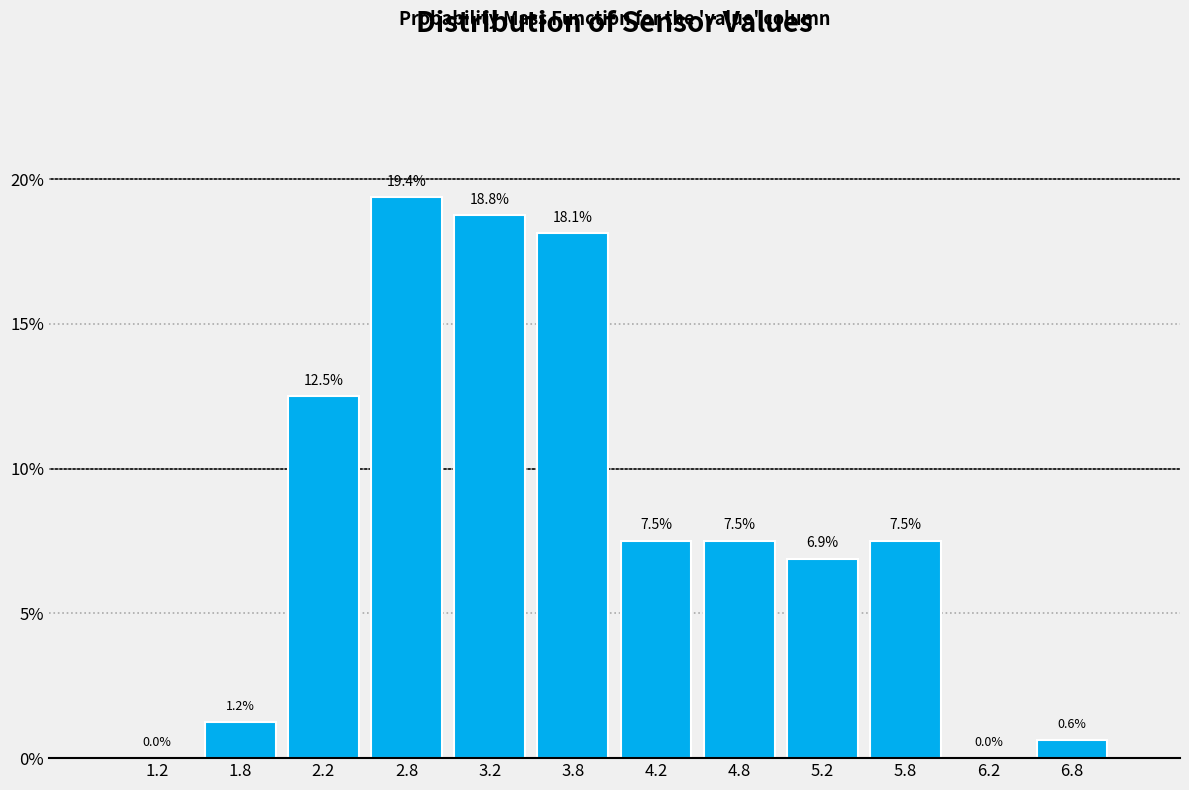

Reading left to right, list every bar in this chart as the range it spans on the x-axis followed by its height.

1.0 to 1.5: 0.0
1.5 to 2.0: 1.2
2.0 to 2.5: 12.5
2.5 to 3.0: 19.4
3.0 to 3.5: 18.8
3.5 to 4.0: 18.1
4.0 to 4.5: 7.5
4.5 to 5.0: 7.5
5.0 to 5.5: 6.9
5.5 to 6.0: 7.5
6.0 to 6.5: 0.0
6.5 to 7.0: 0.6